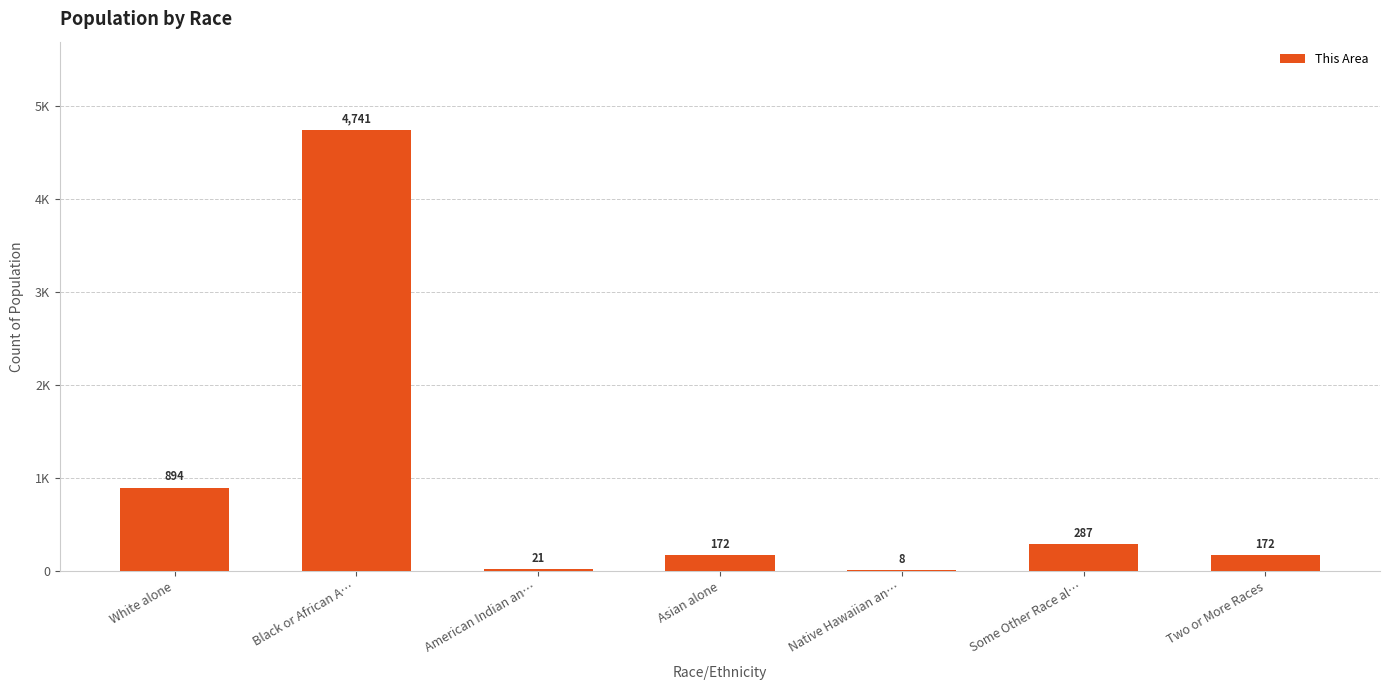

Reading left to right, transcribe all the data shown in this chart.

894	4741	21	172	8	287	172